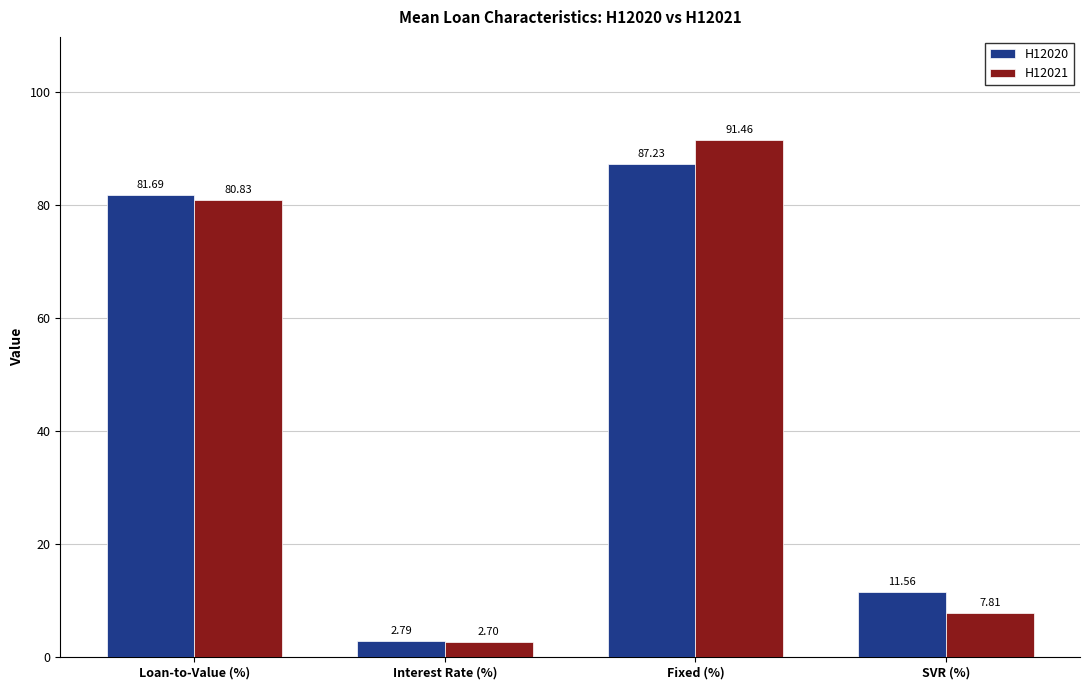

Between Interest Rate (%) and Fixed (%), which series saw the biggest shift?

H12021